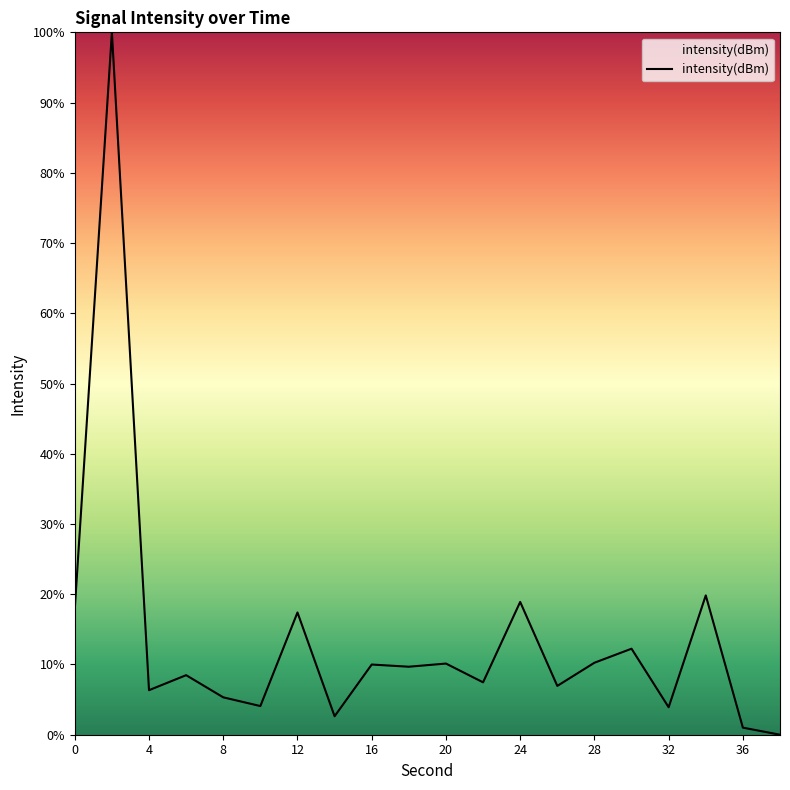

What is the maximum value shown in the chart?

100.0